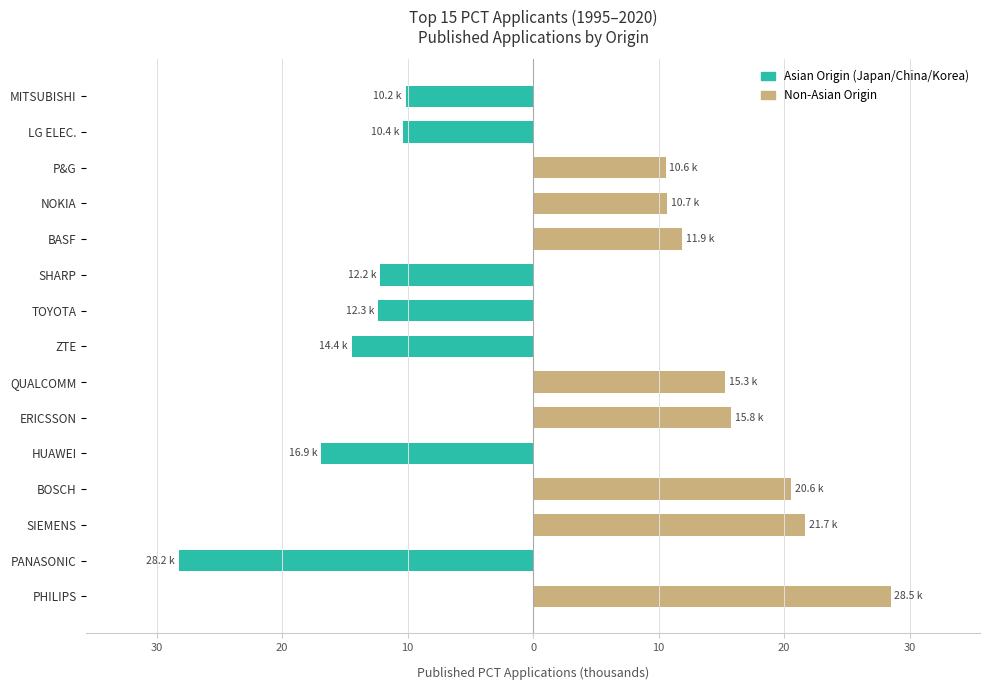

What is the sum of all Asian Origin values?

-104.6